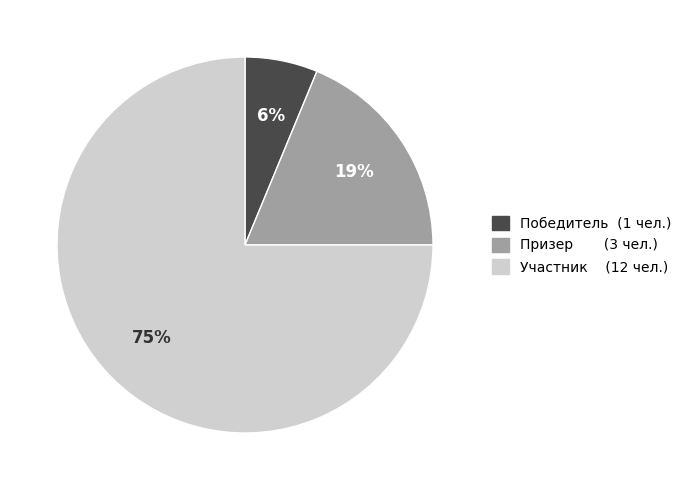

Which slice is the largest?

Участник